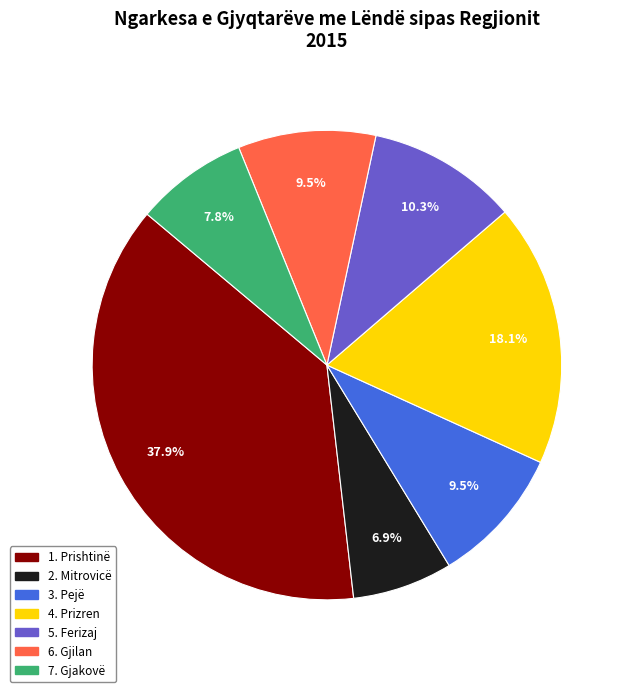

To the nearest percent, what percentage of the pie is 7. Gjakovë?

8%